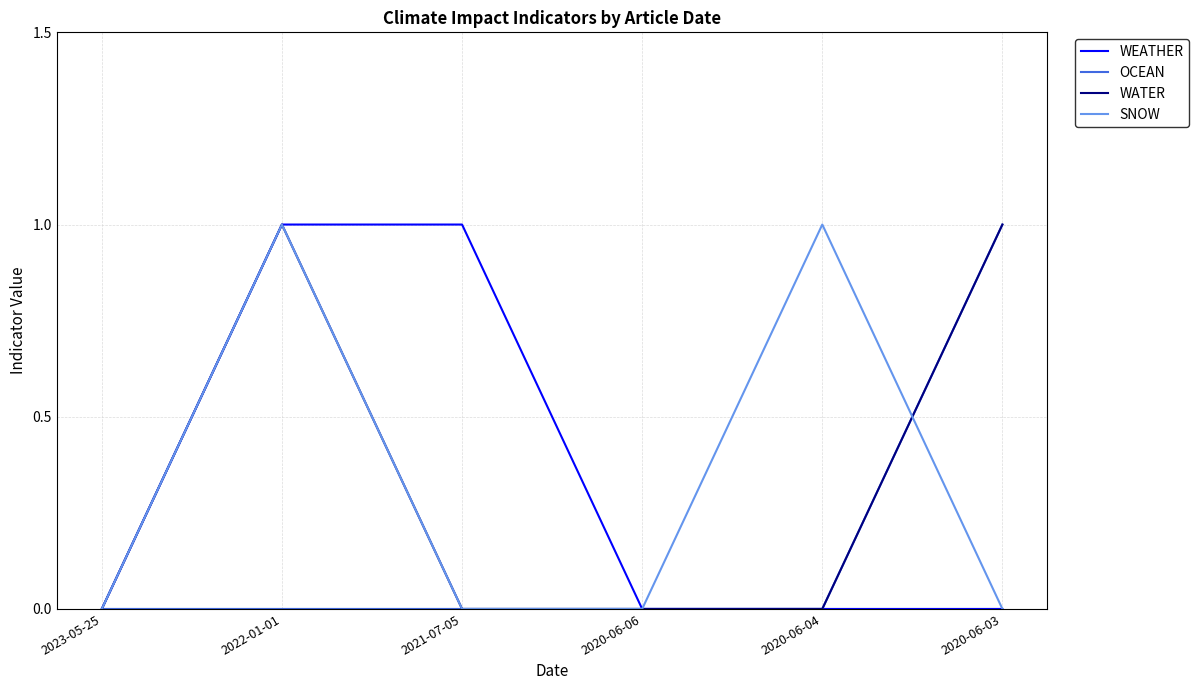

Does the chart display data point markers on the line(s)?

No